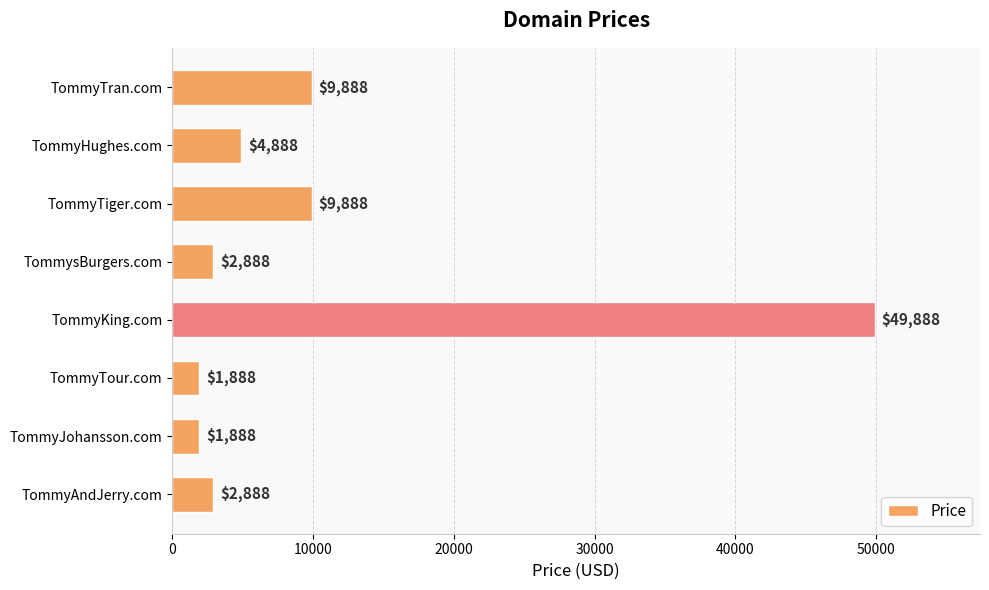

Between TommyHughes.com and TommysBurgers.com, which is larger?

TommyHughes.com